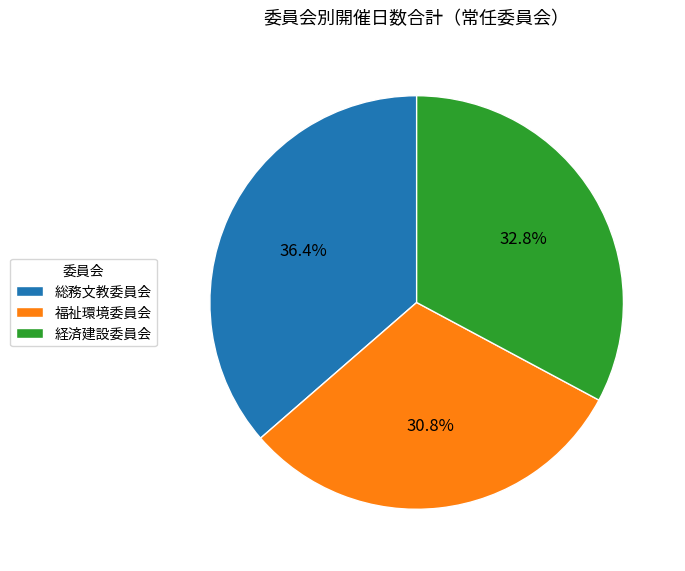

Is 経済建設委員会 the majority of the pie?

No